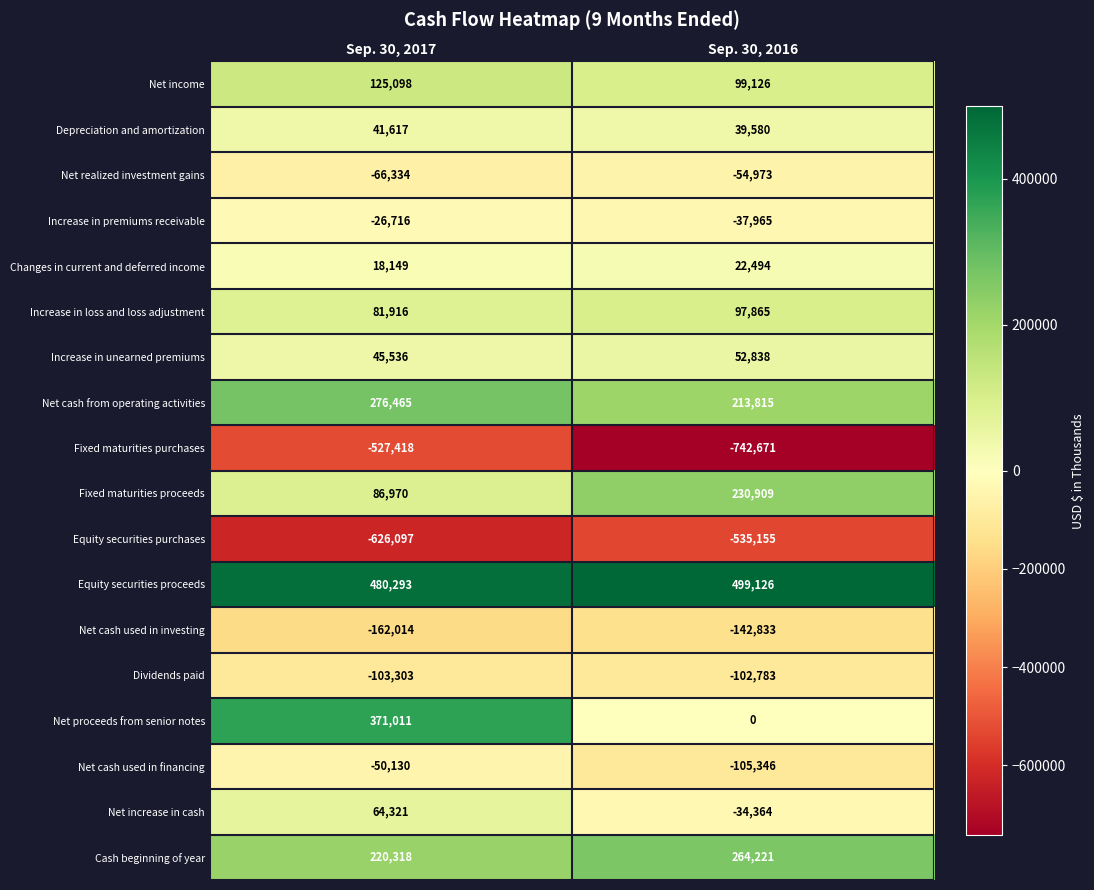

At which category is the sum across all series the highest?

Sep. 30, 2017